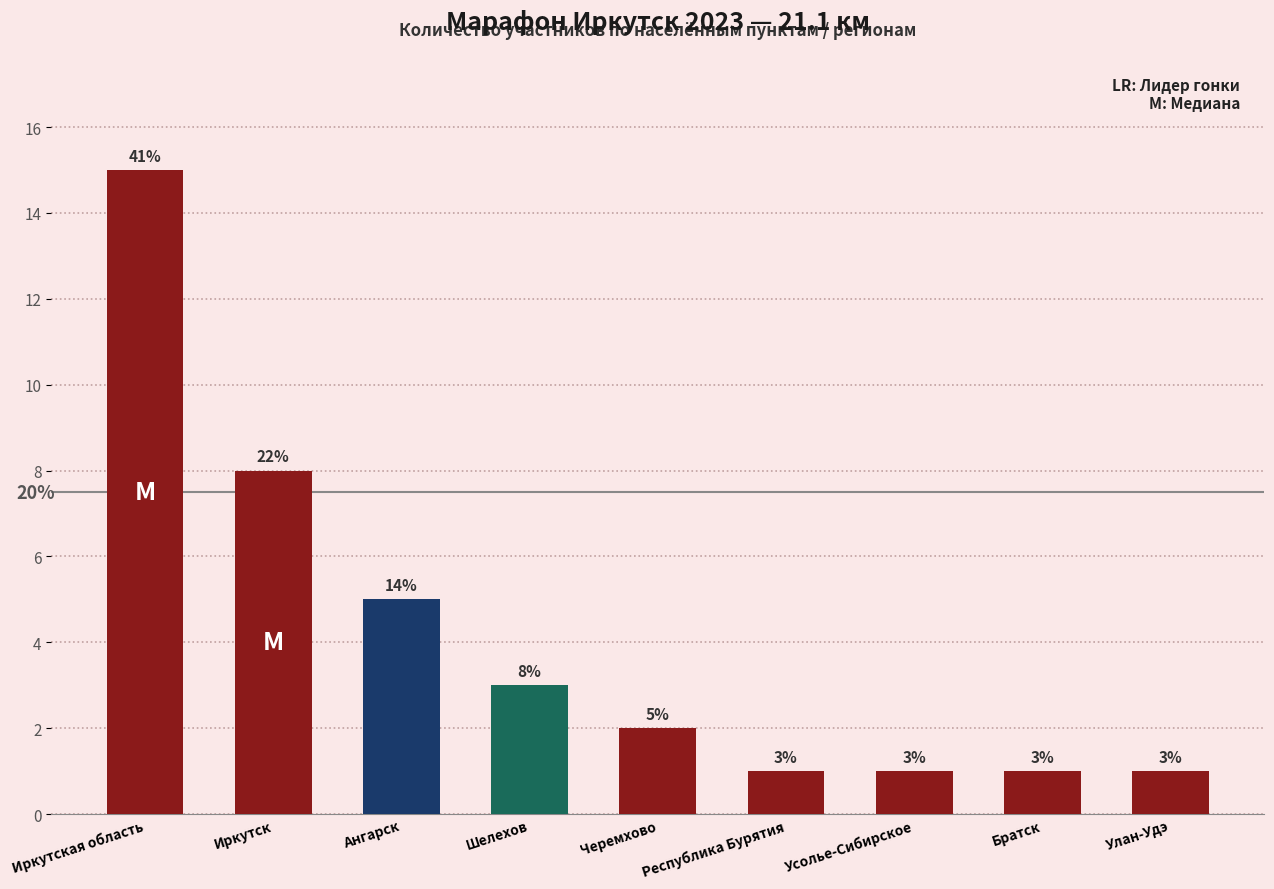

What is the value of the 2nd bar from the left?

8